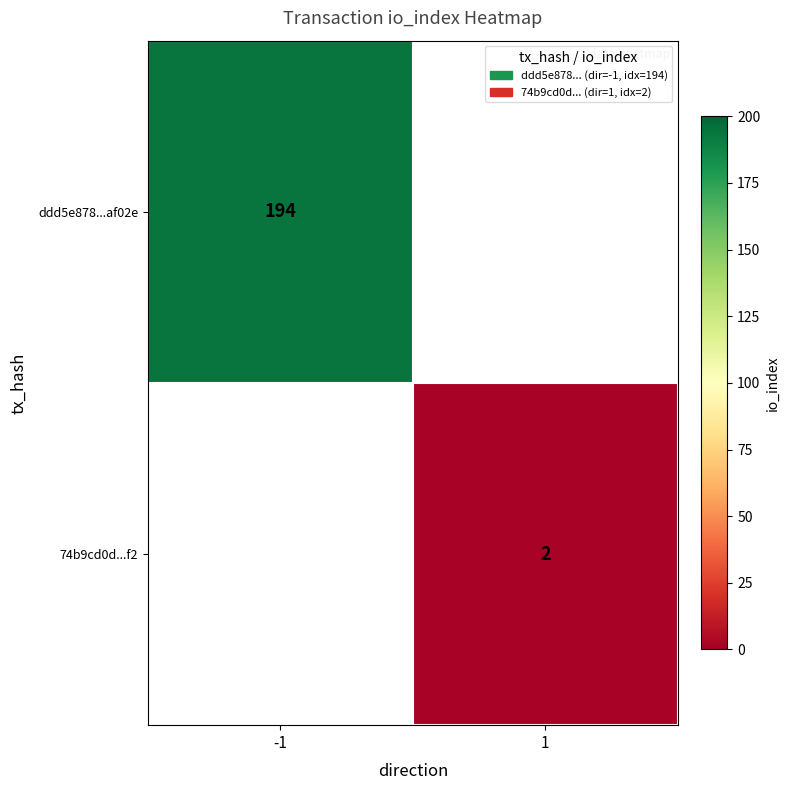

Is it true that 74b9cd0d...f2 equals 3 at 1?

False